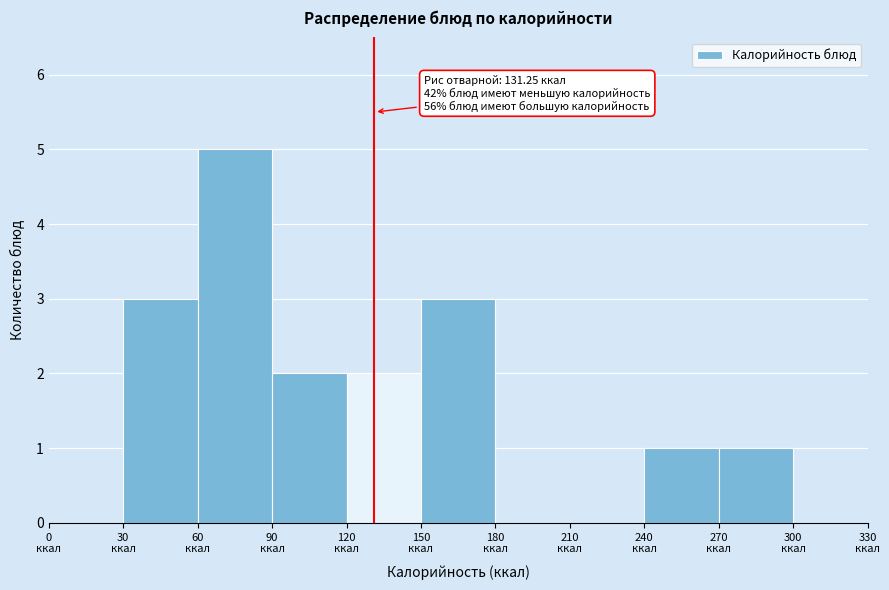

Which range on the x-axis has the tallest bar?

60 to 90